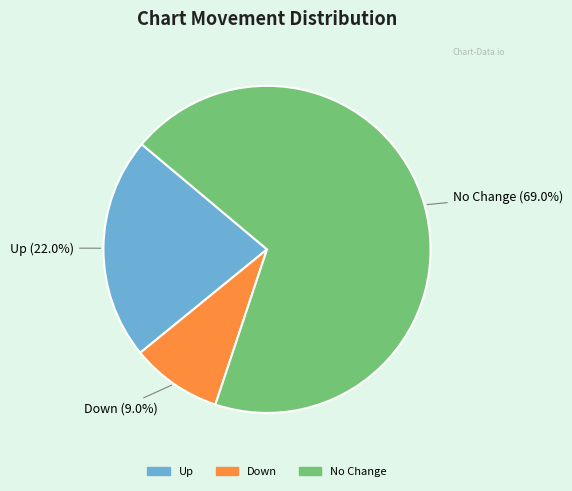

To the nearest percent, what is the average slice percentage?

33%